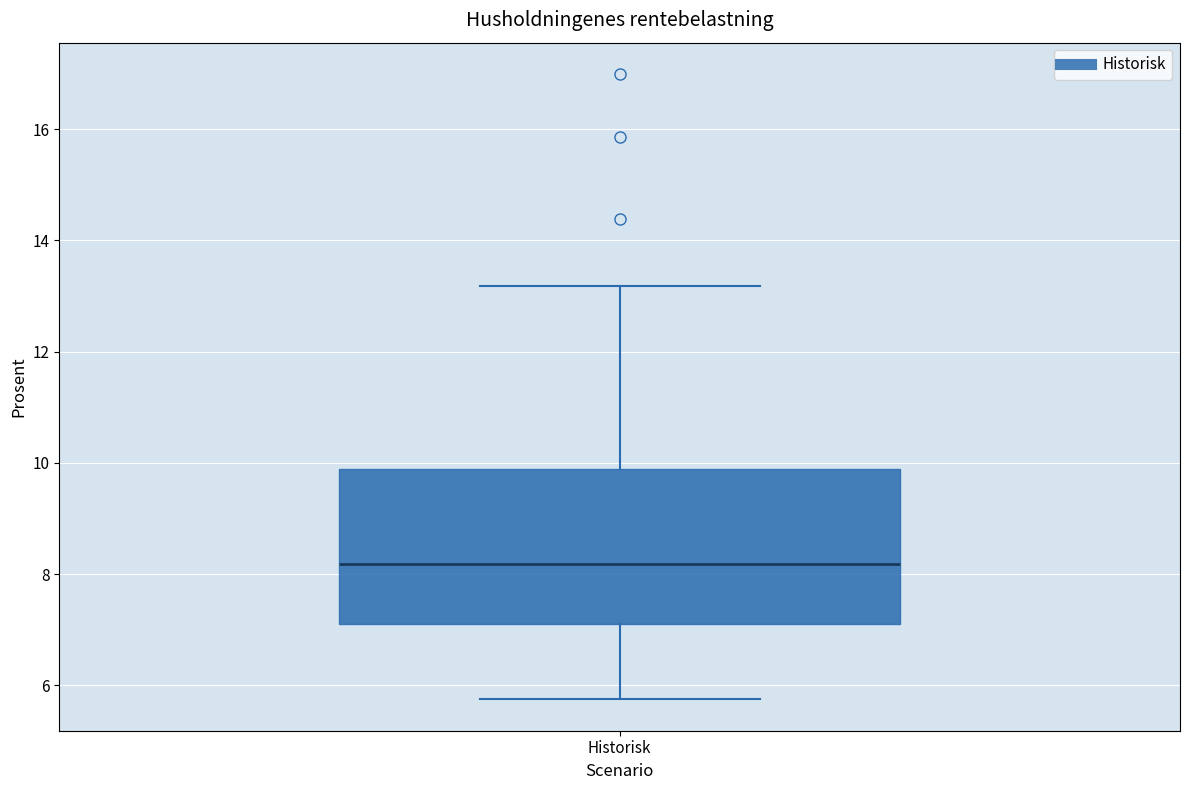

Transcribe this box plot: give where the median line is, the range the box spans, and where the two whiskers end, as read against the y-axis. The values are not printed on the chart, so give them approximately, as read against the axis.

median 8.2, box 7.2 to 9.8, whiskers 5.8 to 13.2